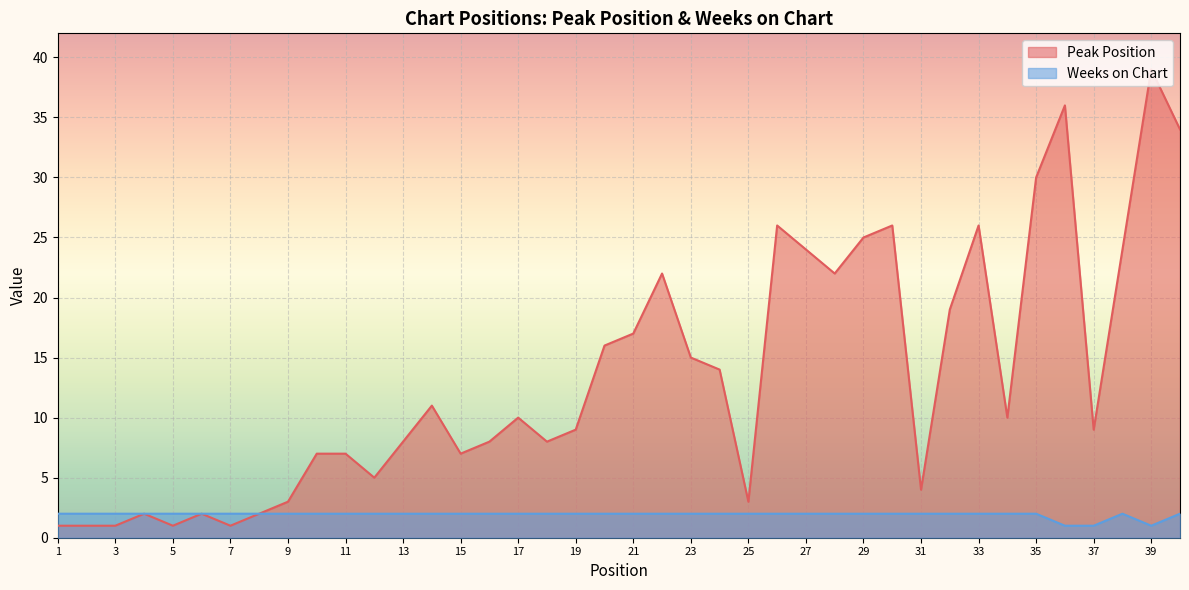

True or false: Weeks on Chart and Peak Position cross at least once.

False